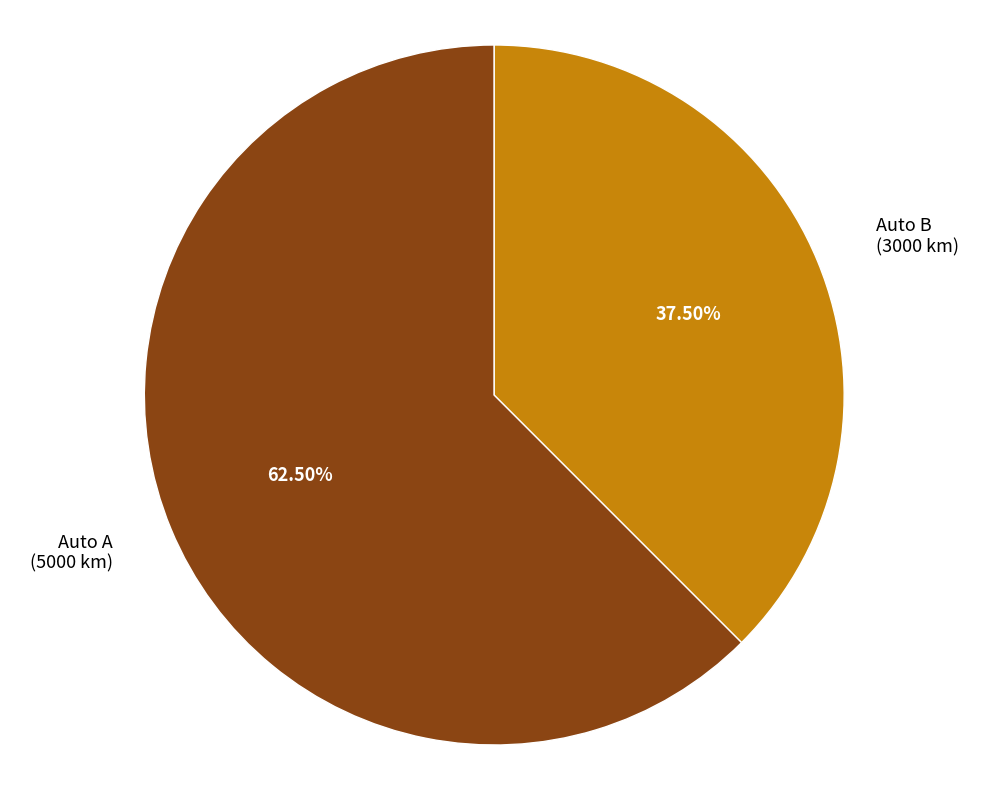

To the nearest percent, what is the difference between the largest and smallest slice percentages?

25%